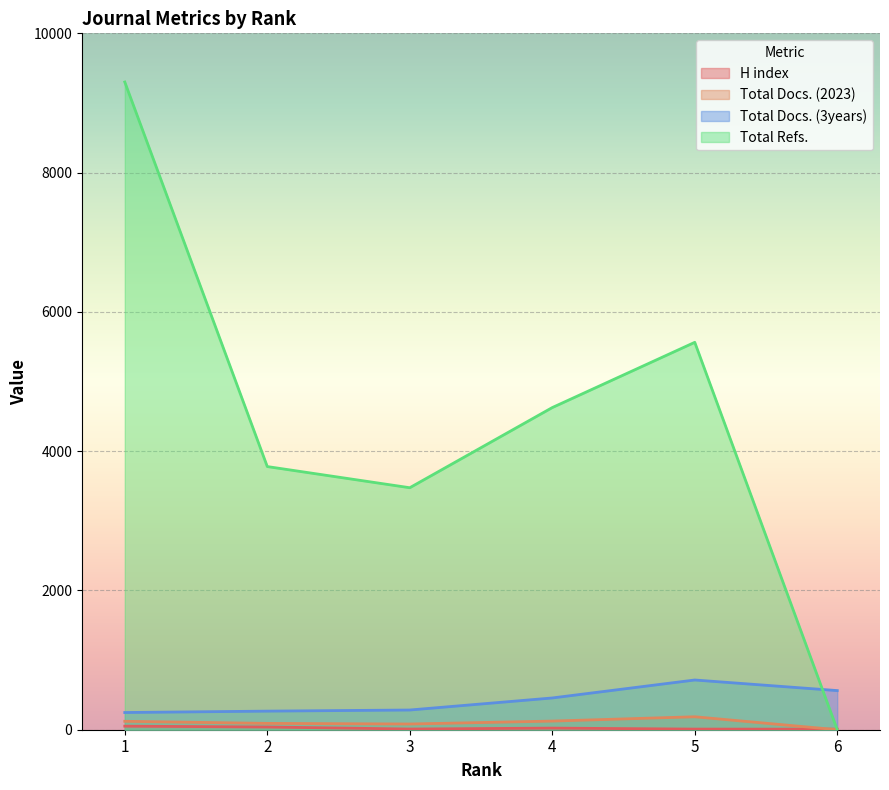

Reading left to right, transcribe all the data shown in this chart.

H index: 1=51	2=39	3=10	4=23	5=9	6=8
Total Docs. (2023): 1=121	2=91	3=82	4=124	5=186	6=0
Total Docs. (3years): 1=247	2=267	3=283	4=456	5=714	6=562
Total Refs.: 1=9301	2=3779	3=3475	4=4626	5=5563	6=0